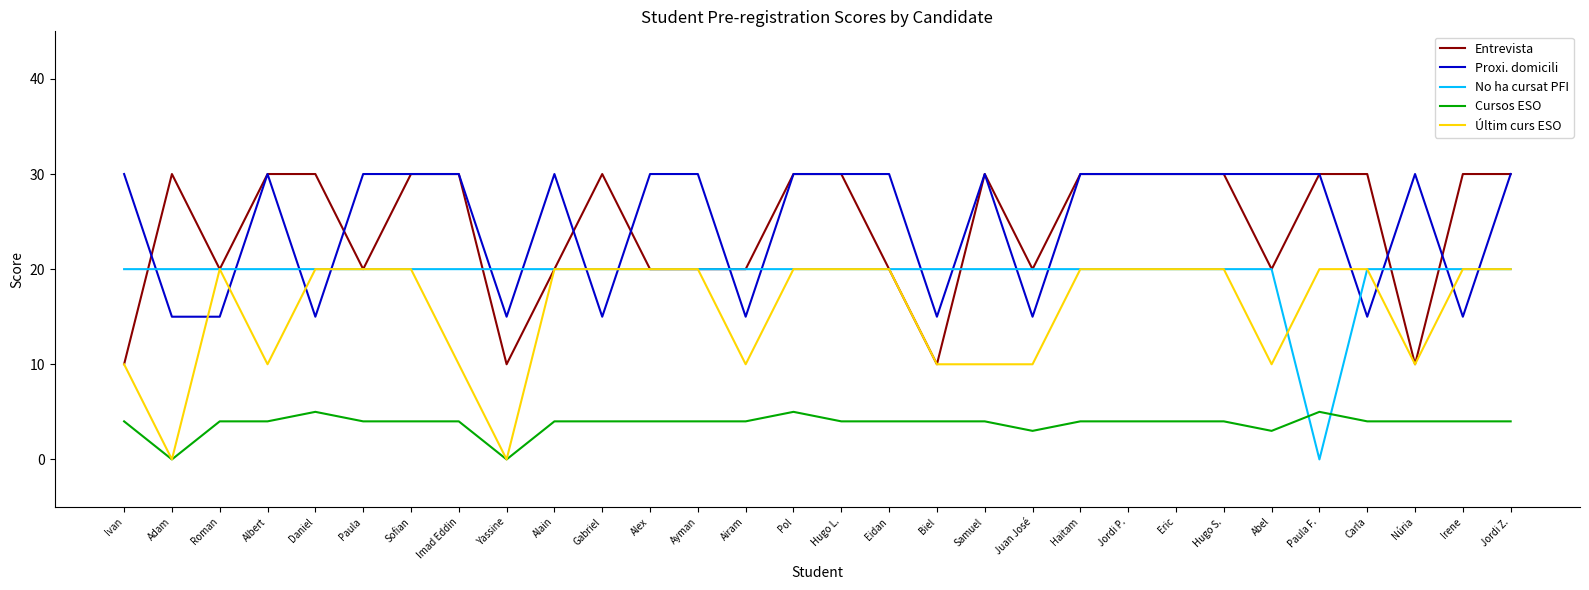

Reading right to left, what are all the values shown in this chart?

Entrevista: Jordi Z.=30	Irene=30	Núria=10	Carla=30	Paula F.=30	Abel=20	Hugo S.=30	Eric=30	Jordi P.=30	Haitam=30	Juan José=20	Samuel=30	Biel=10	Eidan=20	Hugo L.=30	Pol=30	Airam=20	Ayman=20	Alex=20	Gabriel=30	Alain=20	Yassine=10	Imad Eddin=30	Sofian=30	Paula=20	Daniel=30	Albert=30	Roman=20	Adam=30	Ivan=10
Proxi. domicili: Jordi Z.=30	Irene=15	Núria=30	Carla=15	Paula F.=30	Abel=30	Hugo S.=30	Eric=30	Jordi P.=30	Haitam=30	Juan José=15	Samuel=30	Biel=15	Eidan=30	Hugo L.=30	Pol=30	Airam=15	Ayman=30	Alex=30	Gabriel=15	Alain=30	Yassine=15	Imad Eddin=30	Sofian=30	Paula=30	Daniel=15	Albert=30	Roman=15	Adam=15	Ivan=30
No ha cursat PFI: Jordi Z.=20	Irene=20	Núria=20	Carla=20	Paula F.=0	Abel=20	Hugo S.=20	Eric=20	Jordi P.=20	Haitam=20	Juan José=20	Samuel=20	Biel=20	Eidan=20	Hugo L.=20	Pol=20	Airam=20	Ayman=20	Alex=20	Gabriel=20	Alain=20	Yassine=20	Imad Eddin=20	Sofian=20	Paula=20	Daniel=20	Albert=20	Roman=20	Adam=20	Ivan=20
Cursos ESO: Jordi Z.=4	Irene=4	Núria=4	Carla=4	Paula F.=5	Abel=3	Hugo S.=4	Eric=4	Jordi P.=4	Haitam=4	Juan José=3	Samuel=4	Biel=4	Eidan=4	Hugo L.=4	Pol=5	Airam=4	Ayman=4	Alex=4	Gabriel=4	Alain=4	Yassine=0	Imad Eddin=4	Sofian=4	Paula=4	Daniel=5	Albert=4	Roman=4	Adam=0	Ivan=4
Últim curs ESO: Jordi Z.=20	Irene=20	Núria=10	Carla=20	Paula F.=20	Abel=10	Hugo S.=20	Eric=20	Jordi P.=20	Haitam=20	Juan José=10	Samuel=10	Biel=10	Eidan=20	Hugo L.=20	Pol=20	Airam=10	Ayman=20	Alex=20	Gabriel=20	Alain=20	Yassine=0	Imad Eddin=10	Sofian=20	Paula=20	Daniel=20	Albert=10	Roman=20	Adam=0	Ivan=10